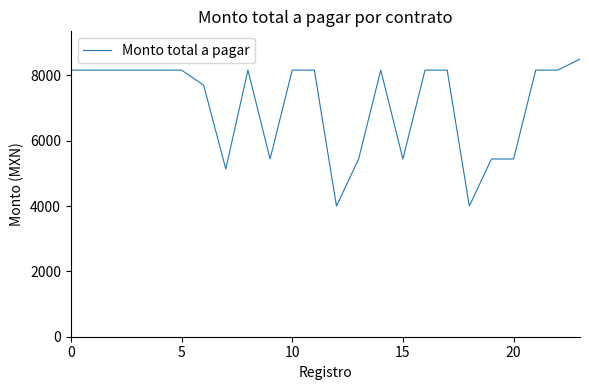

What is the difference between the maximum and minimum values?

4500.0